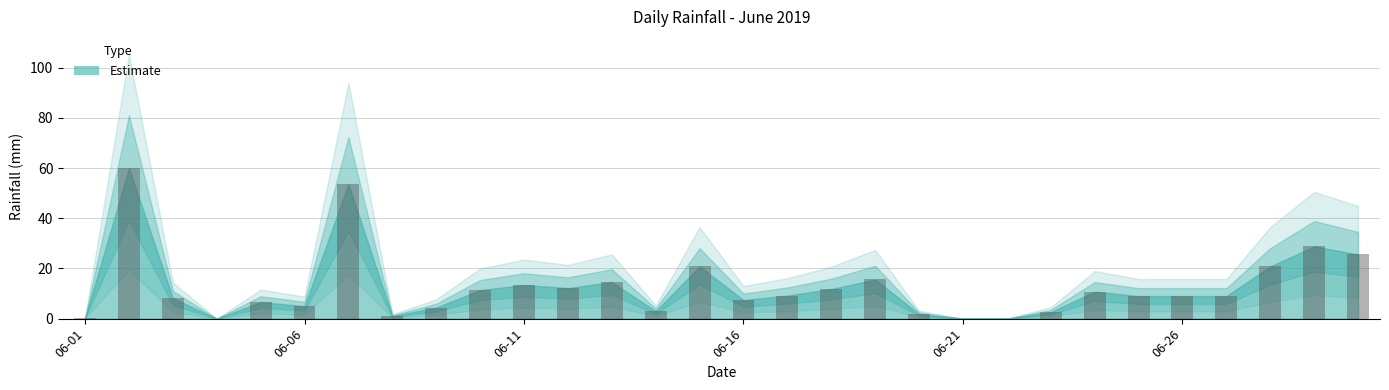

How many categories are shown in the chart?

30